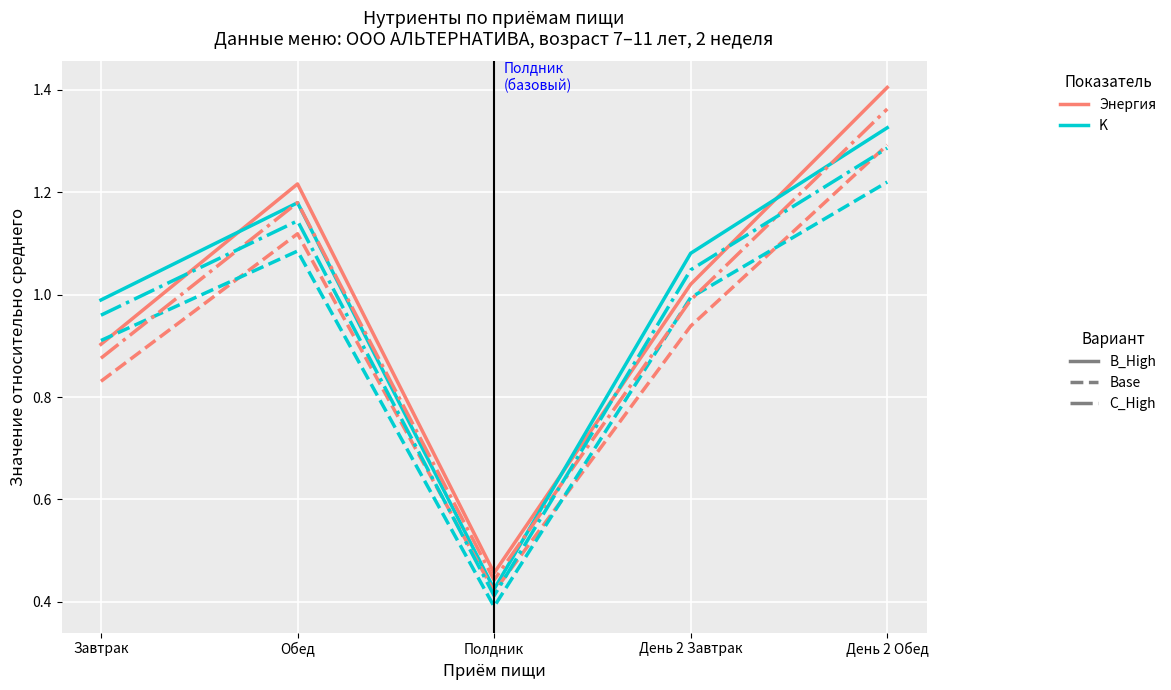

What position from the left is Обед?

2